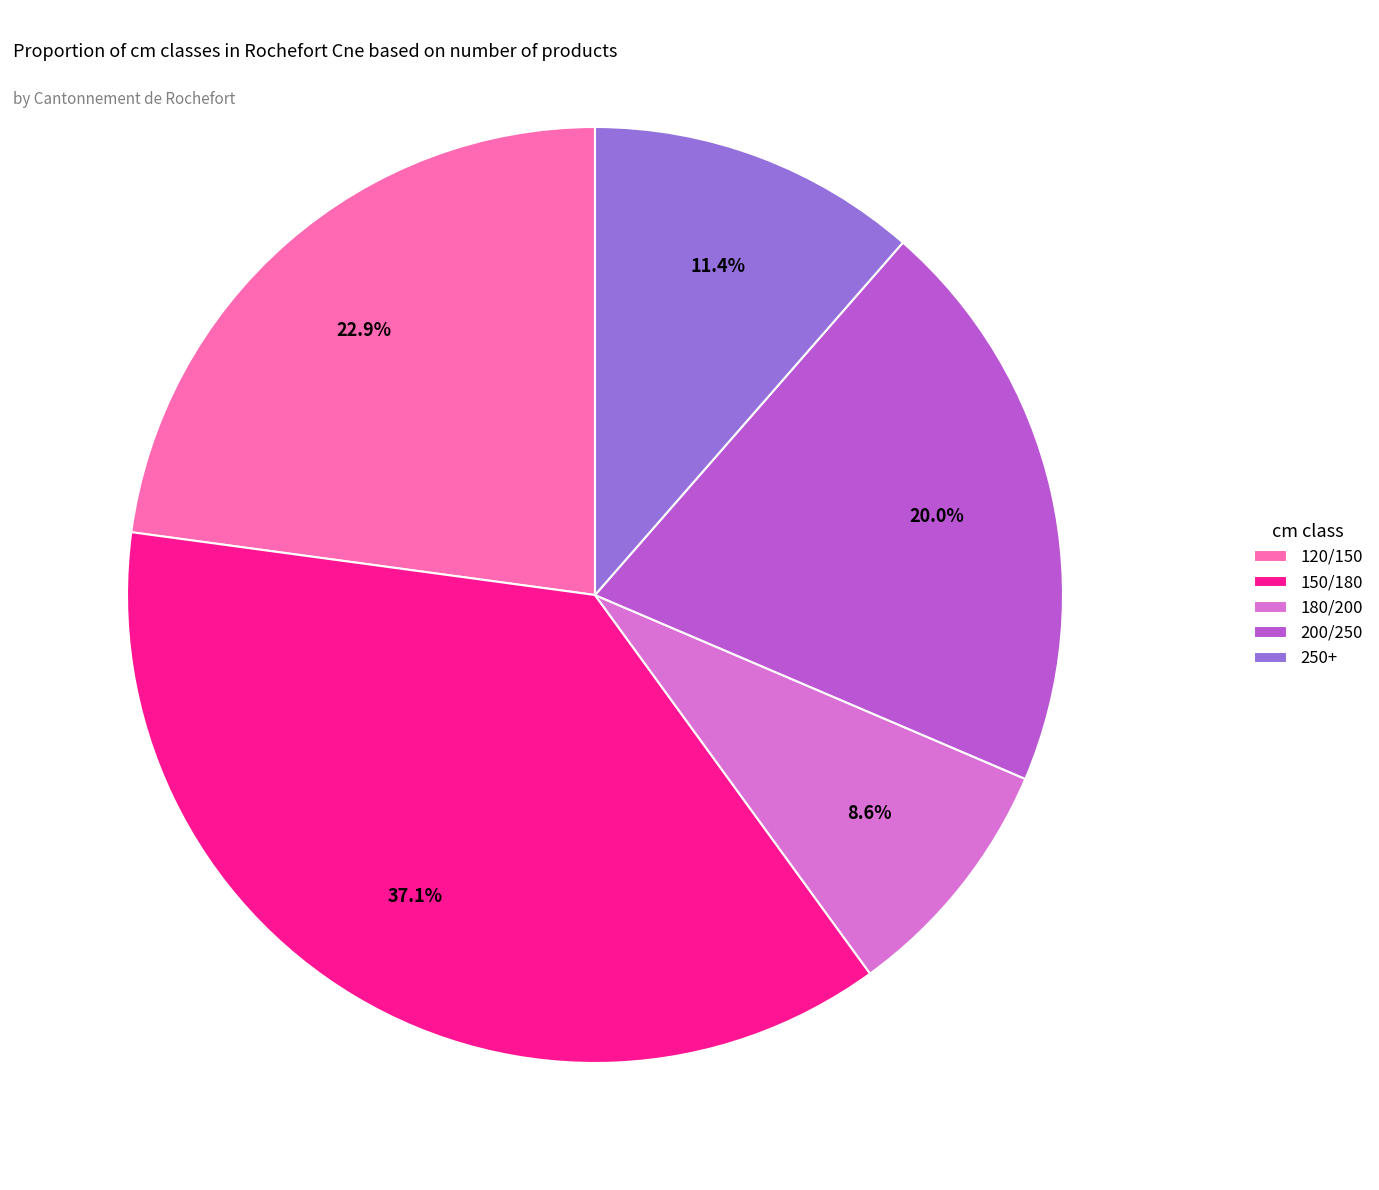

How many slices are in this pie chart?

5